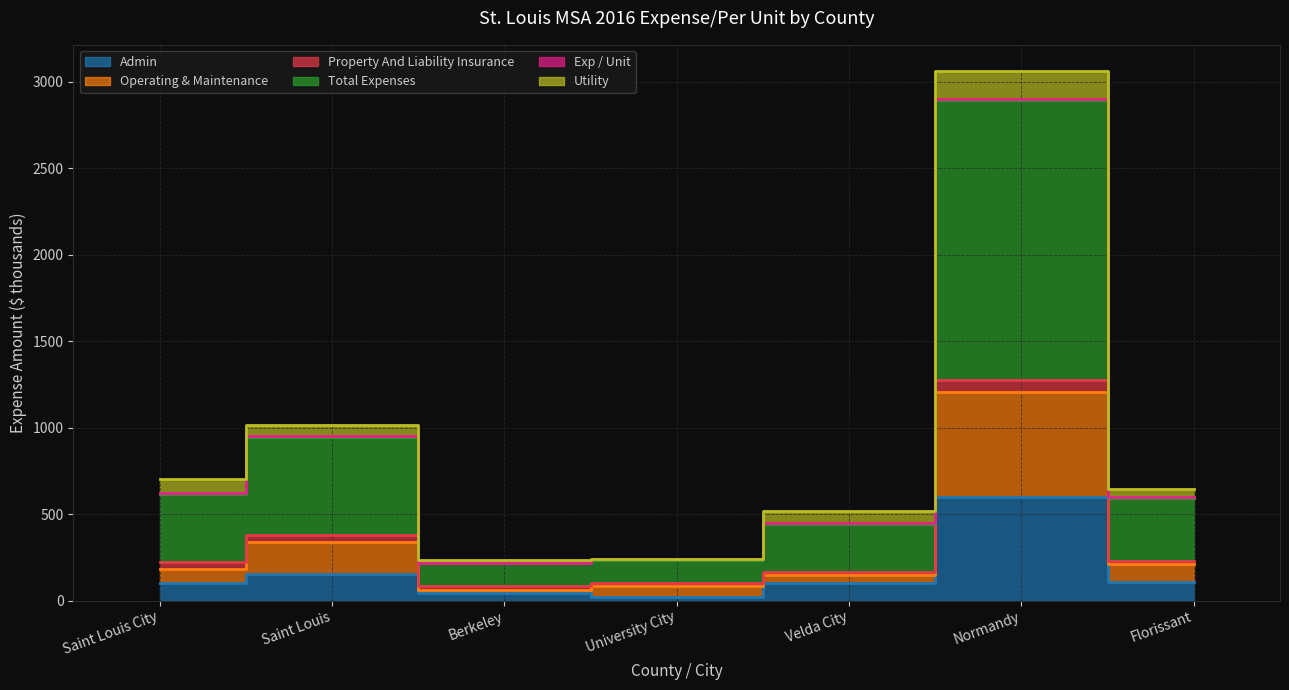

True or false: Total Expenses and Admin cross at least once.

False